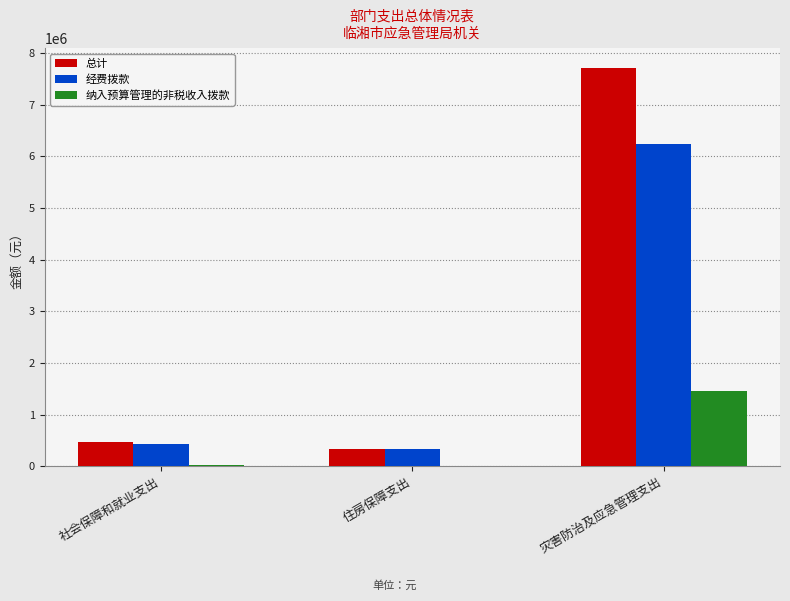

How many series are shown in this chart?

3